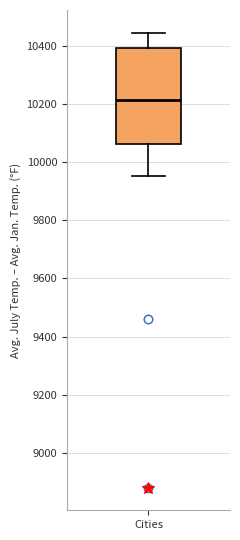

Read this box plot against the y-axis: the position of the median line, the range covered by the box, and the ends of both whiskers. The values are not printed on the chart, so give them approximately, as read against the axis.

median 10220, box 10060 to 10400, whiskers 9960 to 10440